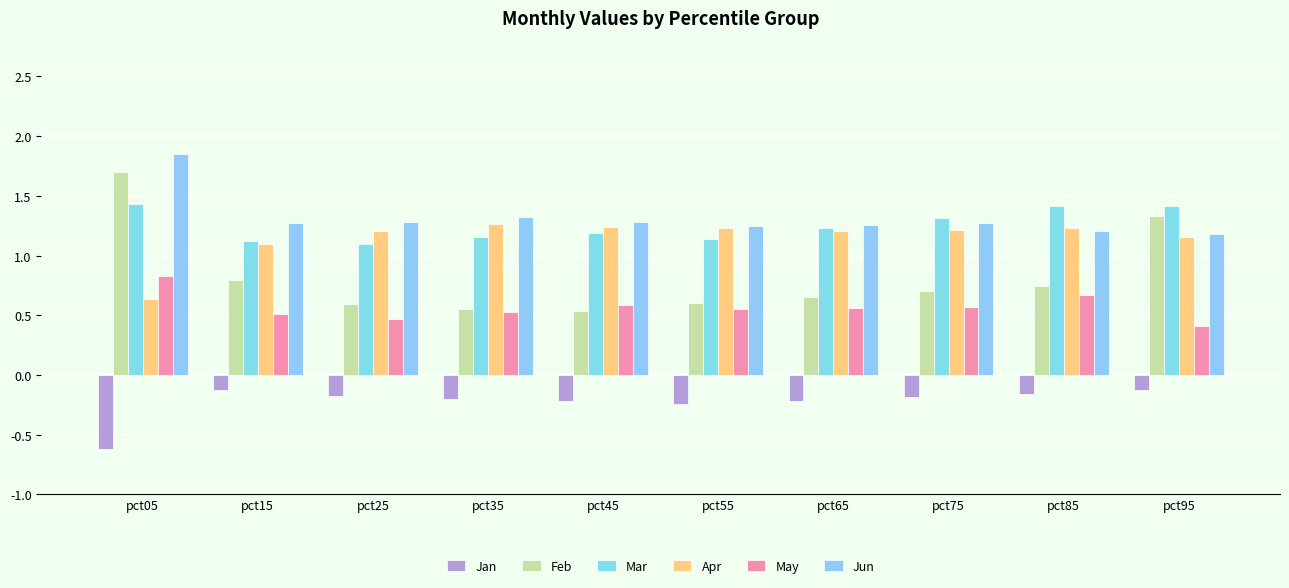

True or false: Jan has a value of -0.1 at pct55.

False